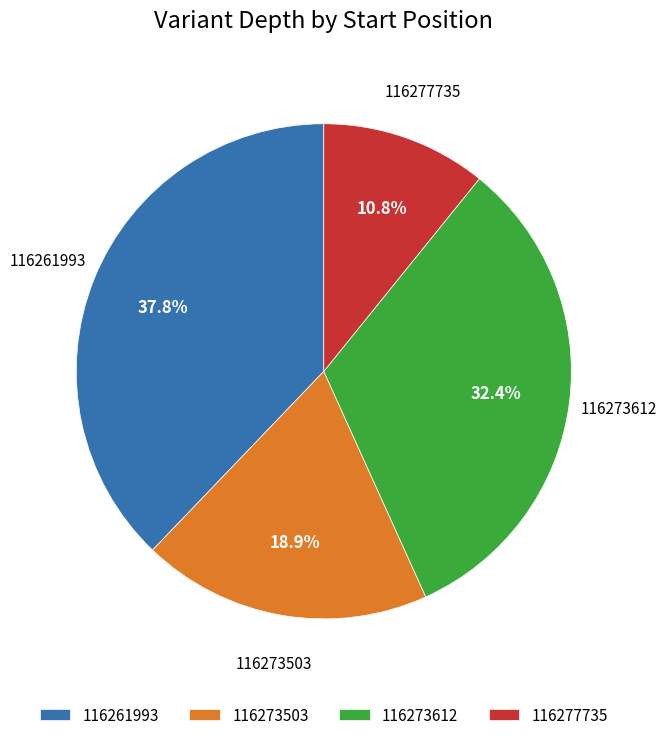

Rank the categories by value from highest to lowest.

116261993, 116273612, 116273503, 116277735